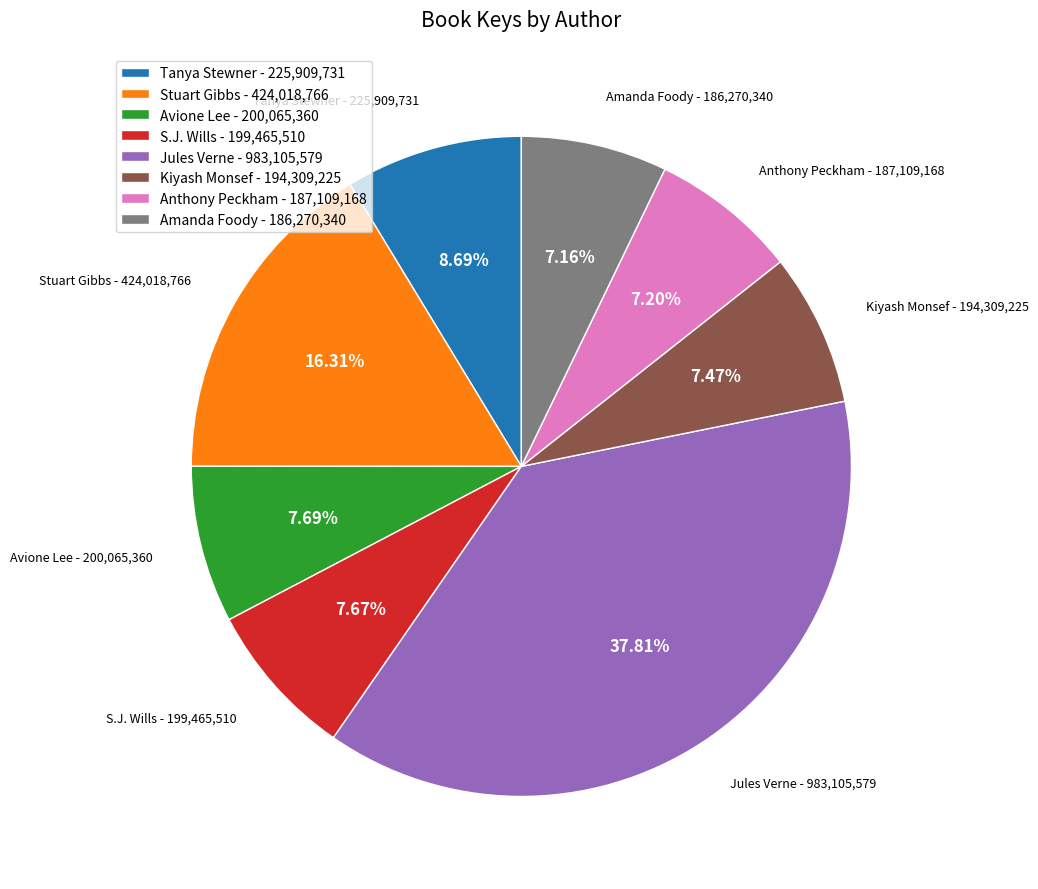

Which has a higher value, S.J. Wills - 199,465,510 or Tanya Stewner - 225,909,731?

Tanya Stewner - 225,909,731